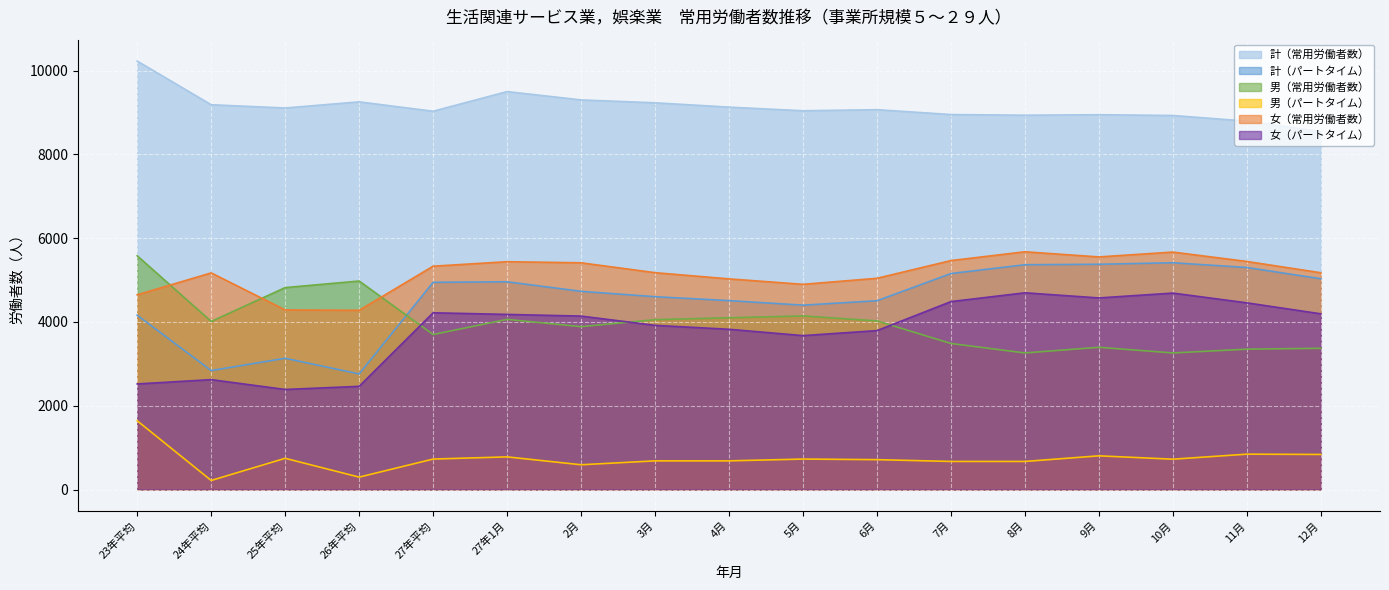

At which category does 女（常用労働者数） reach its first local peak?

24年平均